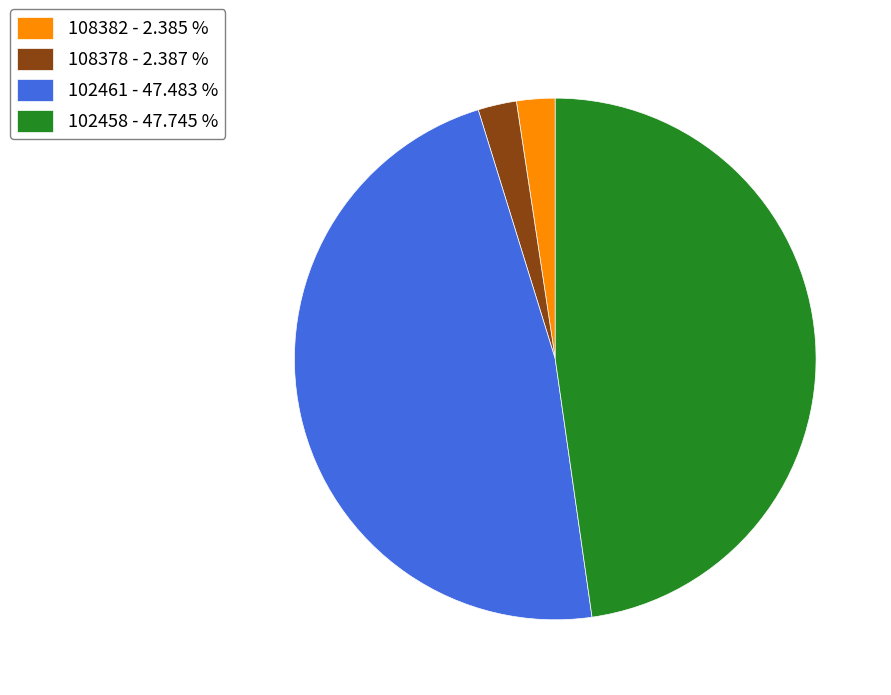

What is the ratio of the value at 108382 - 2.385 % to the value at 108378 - 2.387 %?

1.0